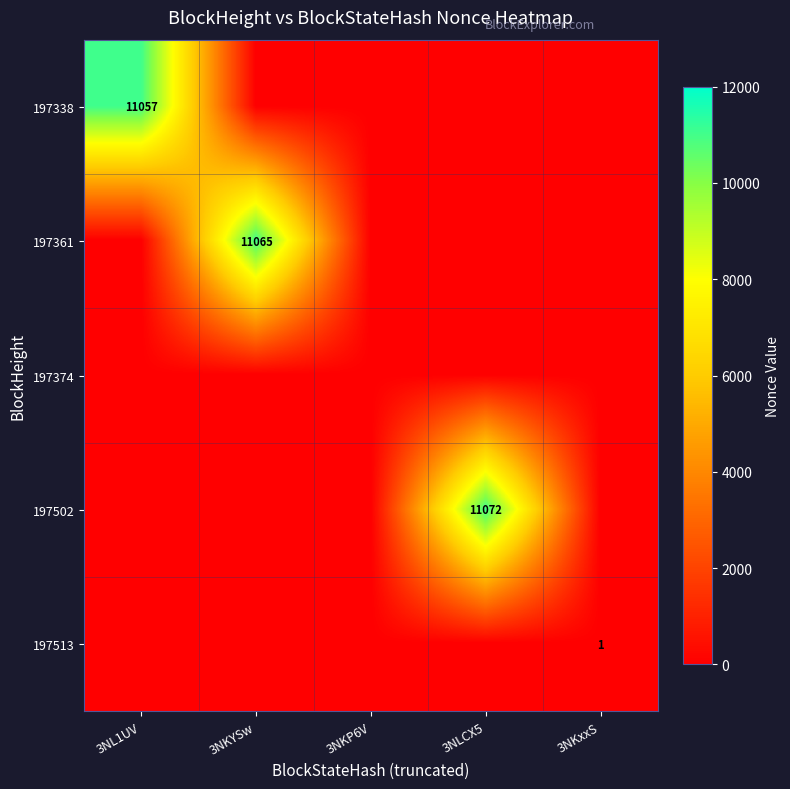

The 197338 series shows 11057.0 at 3NL1UV. True or false?

True